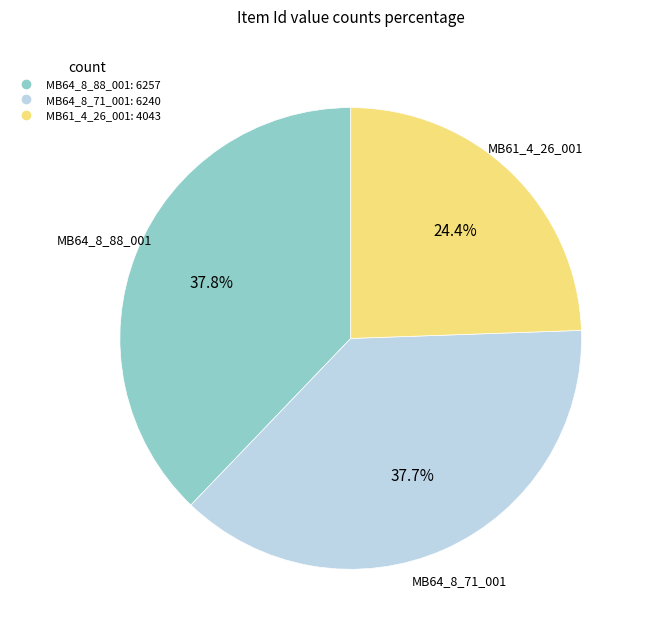

Approximately how many times larger is the value at MB64_8_88_001 compared to MB61_4_26_001?

1.5